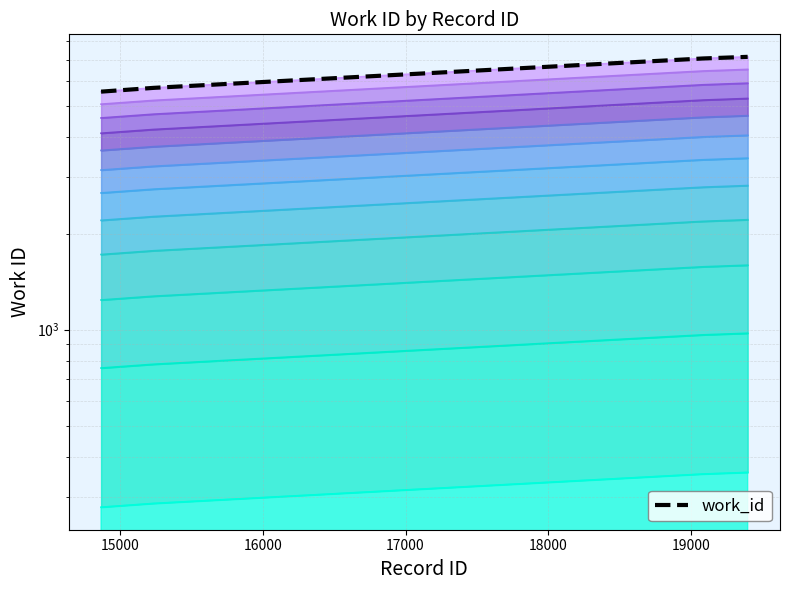

What is the greatest value displayed?

7147